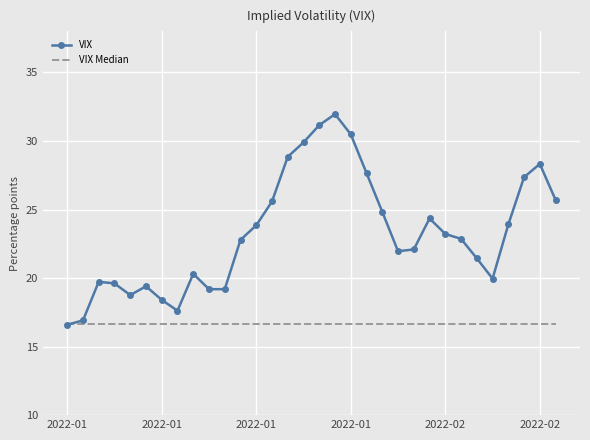

Rank the series by their maximum value, from highest to lowest.

VIX, VIX Median